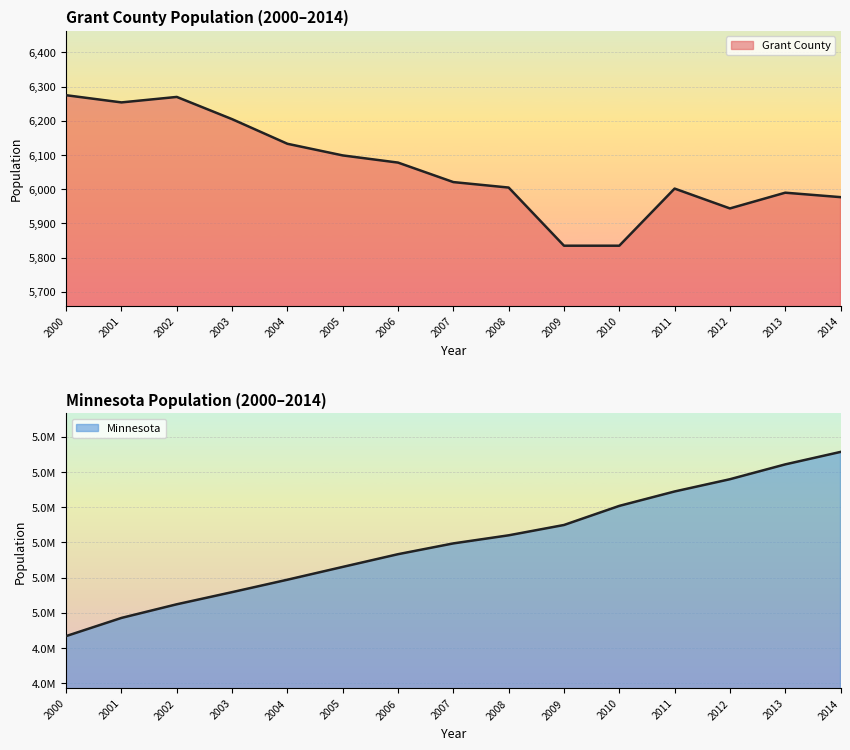

True or false: Grant County has a value of 2941 at 2001.

False